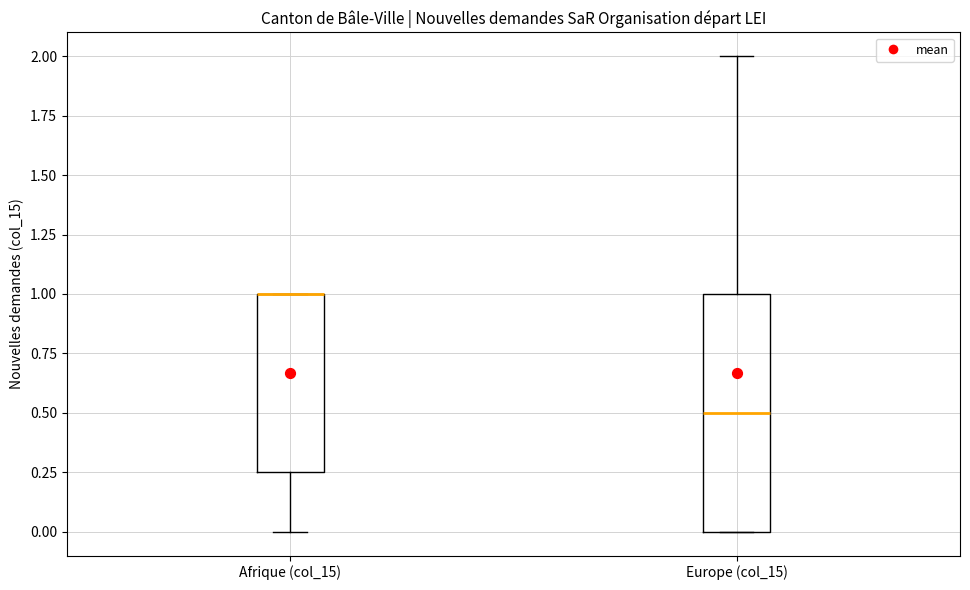

Reading left to right, read every box against the y-axis: the position of its median line, the range the box covers, and the ends of its whiskers. The values are not printed on the chart, so give them approximately, as read against the axis.

Afrique (col_15): median 1.00 (drawn on the box's upper edge), box 0.25 to 1.00, whiskers 0.00 to 1.00
Europe (col_15): median 0.50, box 0.00 to 1.00, whiskers 0.00 to 2.00